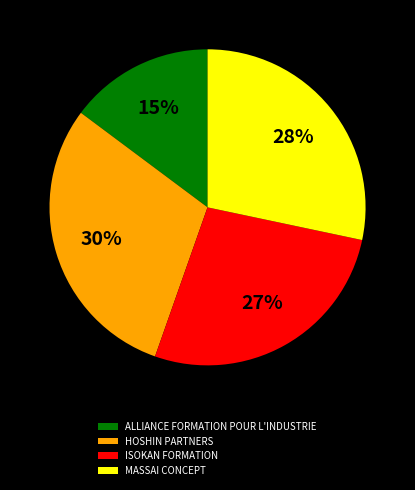

Which slice is the smallest?

ALLIANCE FORMATION POUR L'INDUSTRIE